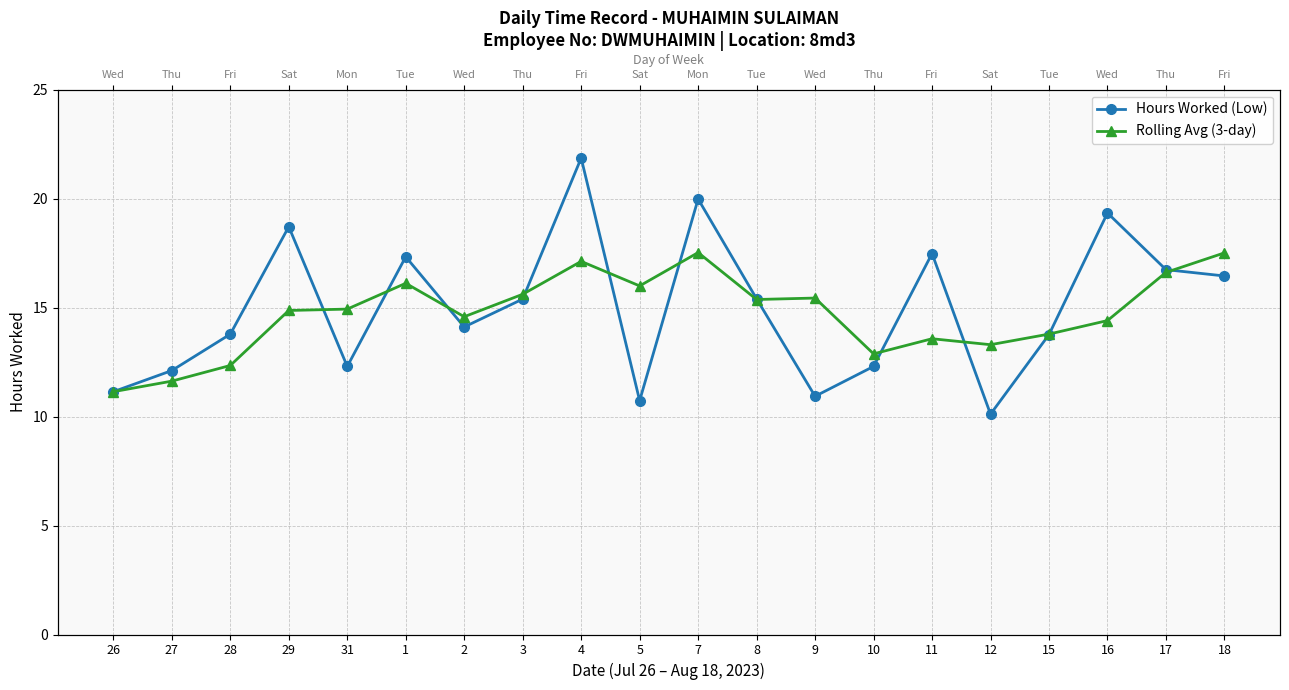

Reading left to right, what are all the values shown in this chart?

Hours Worked (Low): 11.1	12.1	13.8	18.7	12.3	17.3	14.1	15.4	21.9	10.7	20.0	15.4	10.9	12.3	17.5	10.1	13.8	19.3	16.7	16.4
Rolling Avg (3-day): 11.1	11.6	12.3	14.9	14.9	16.1	14.6	15.6	17.1	16.0	17.5	15.4	15.4	12.9	13.6	13.3	13.8	14.4	16.6	17.5